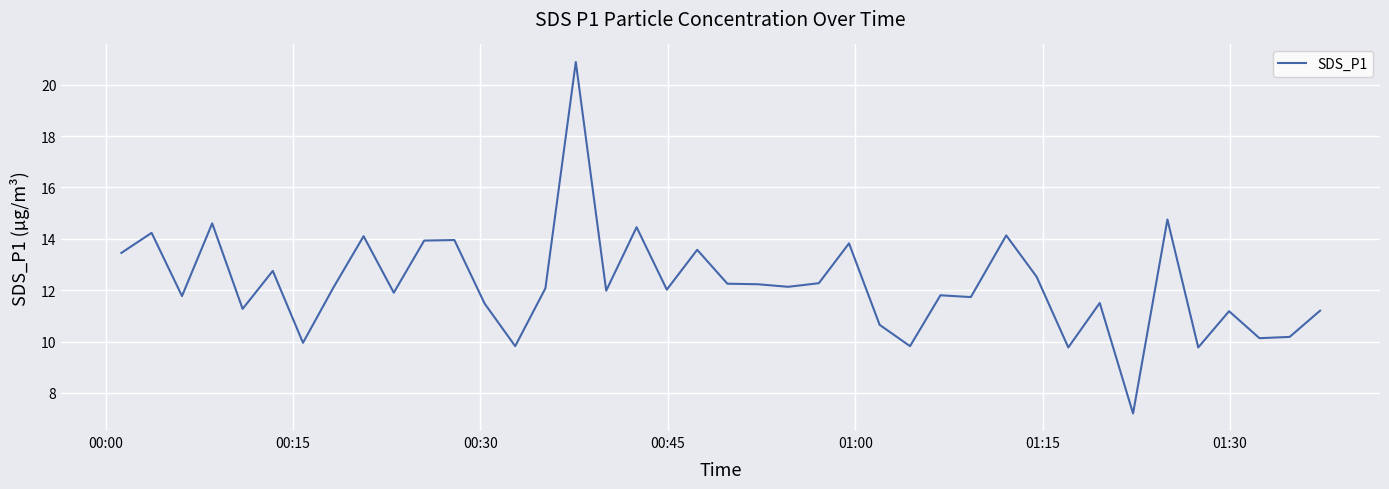

What is the greatest value displayed?

20.9